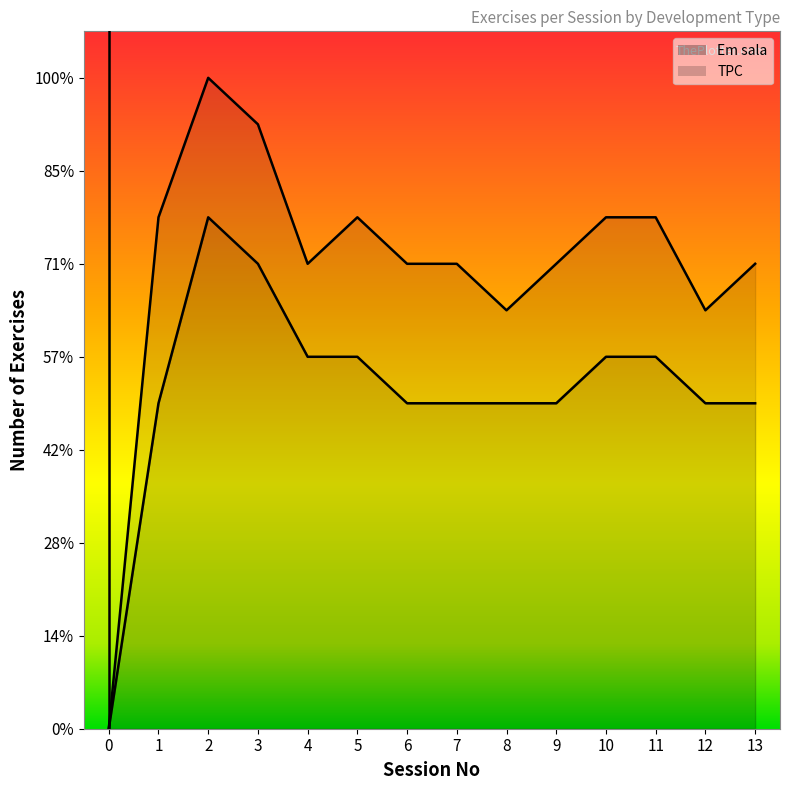

Between 0 and 8, which is larger?

8